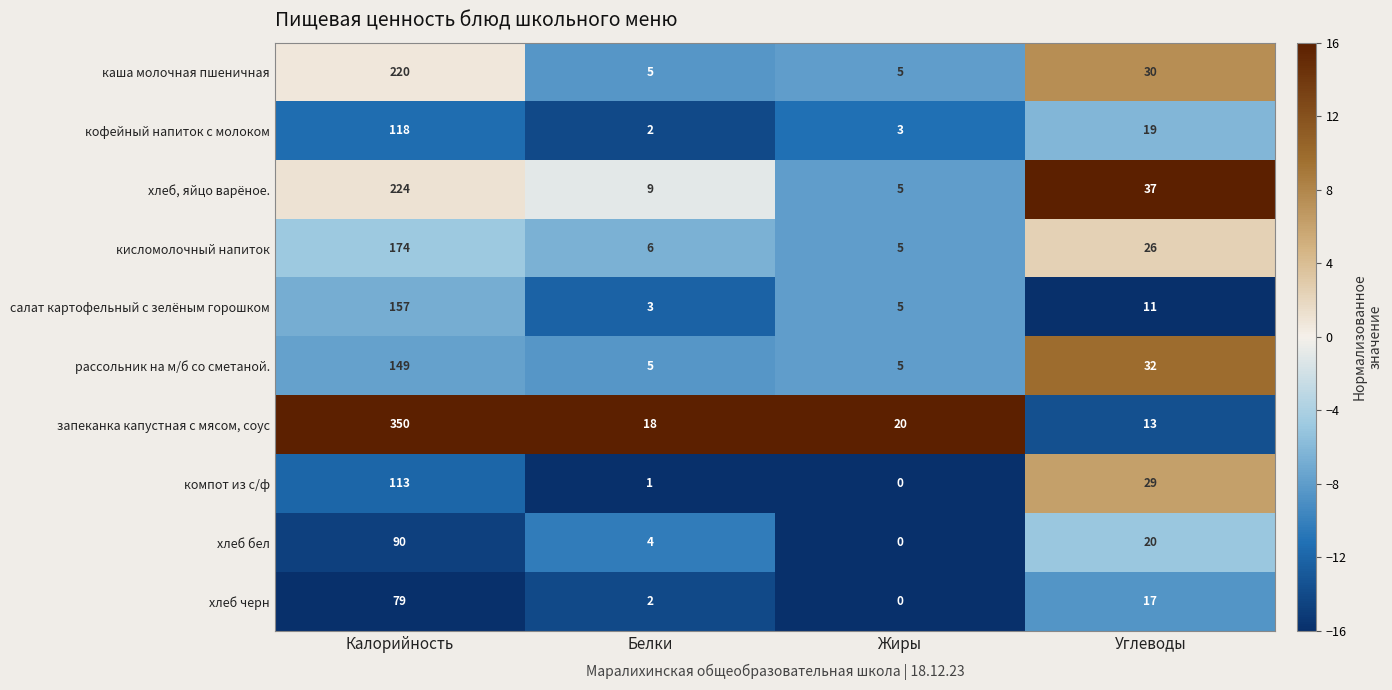

At which label is салат картофельный с зелёным горошком closest to 80?

Углеводы